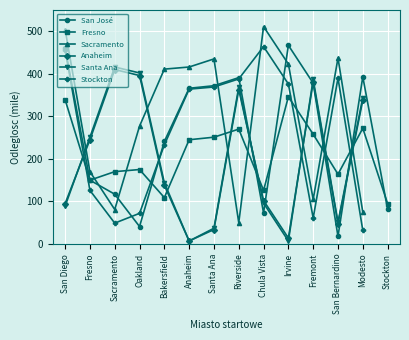

What is the difference between the highest and lowest values at Fremont?

326.0